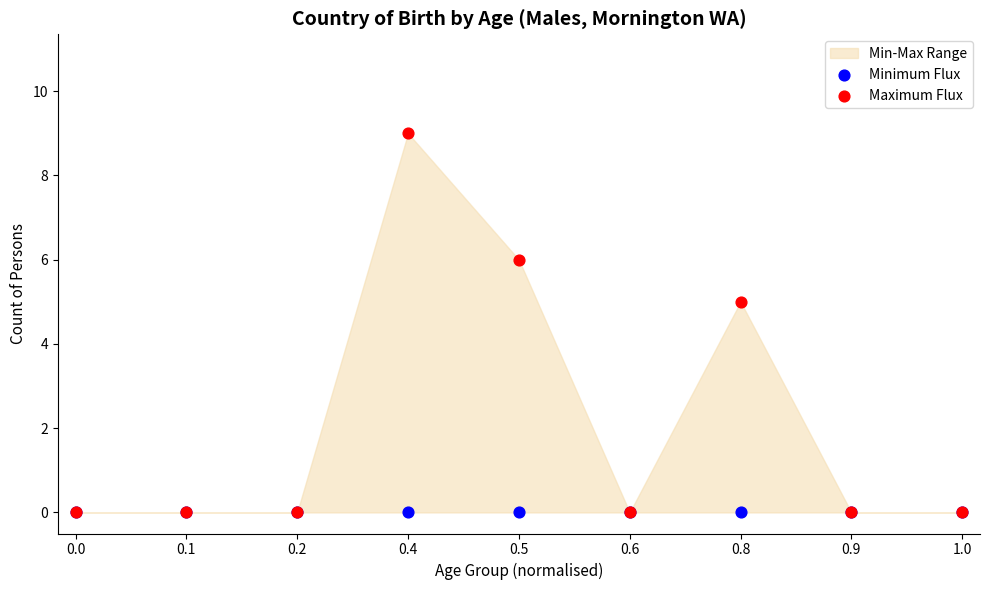

Which series contains the highest Y value?

Maximum Flux